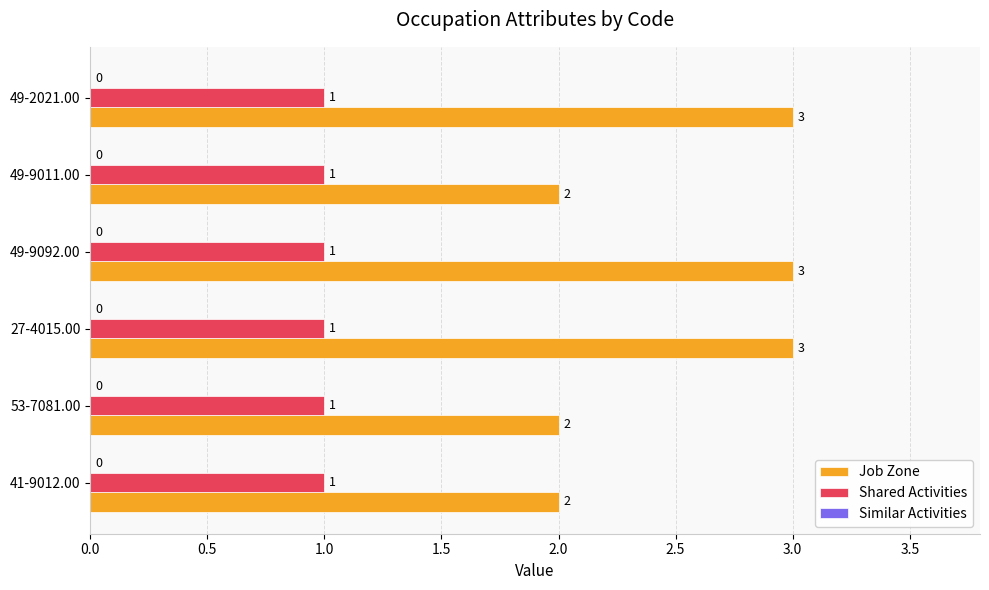

What is the maximum value shown in the chart?

3